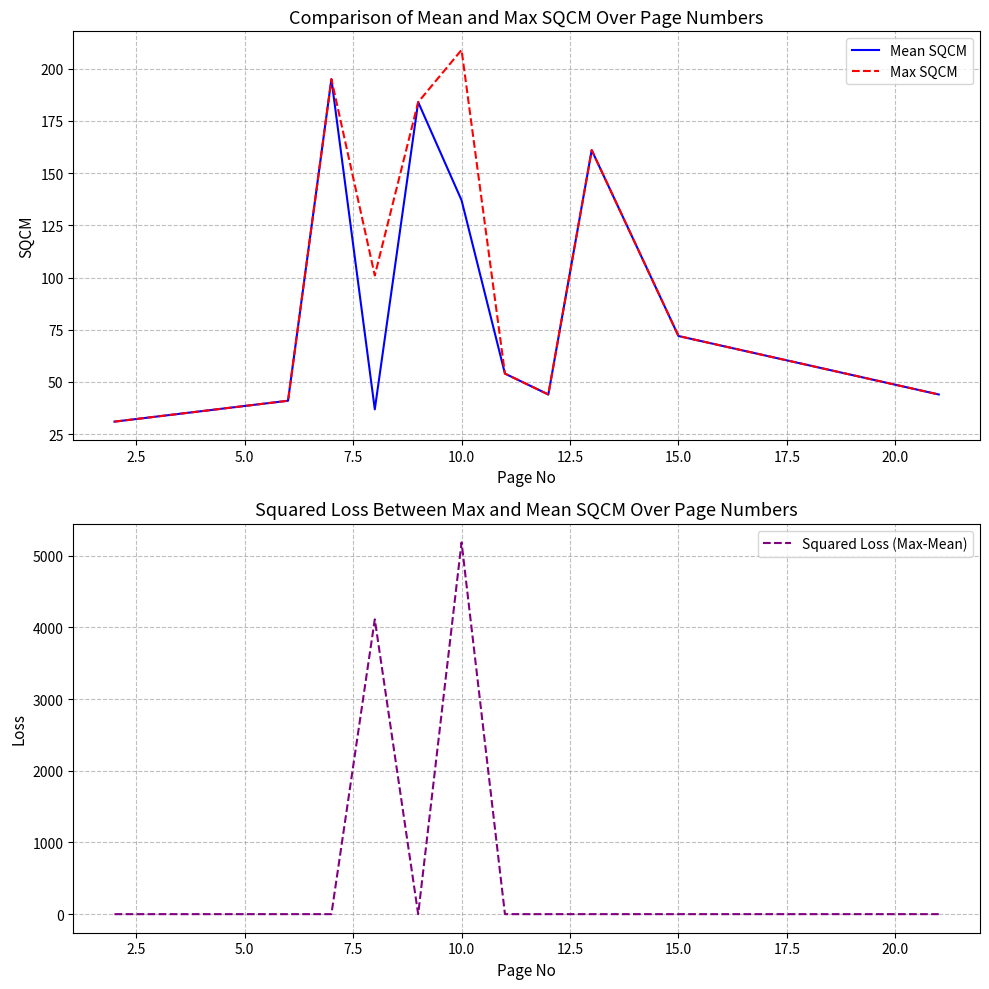

True or false: Max SQCM and Mean SQCM cross at least once.

False